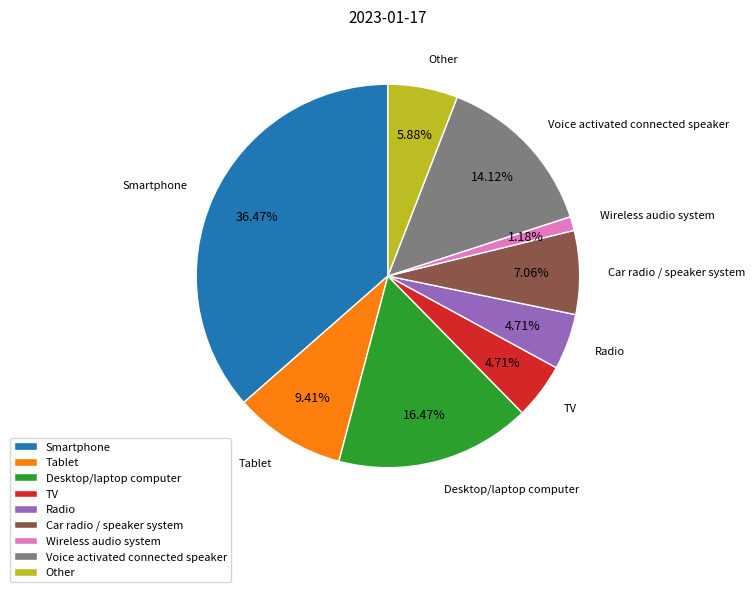

Count the number of slices in the pie.

9